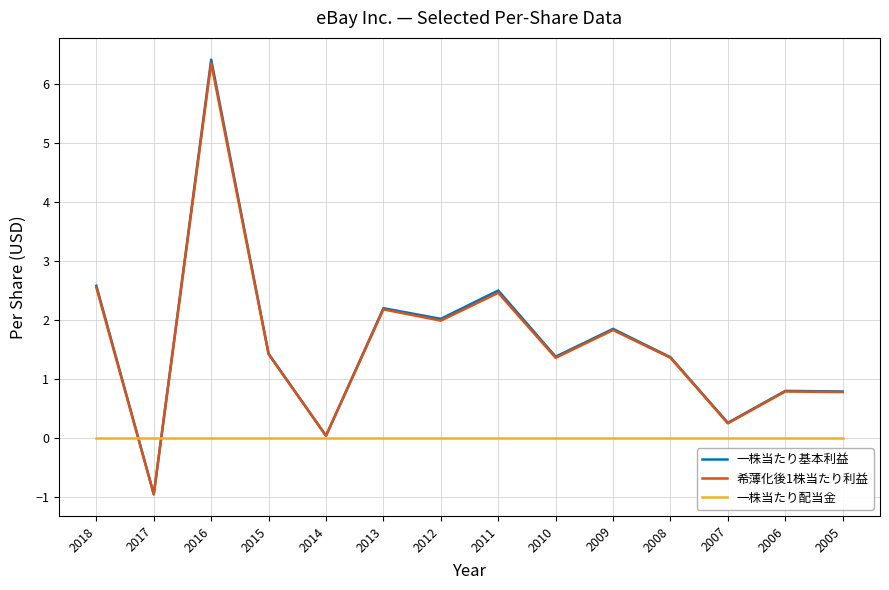

Which series has the widest spread of values?

一株当たり基本利益